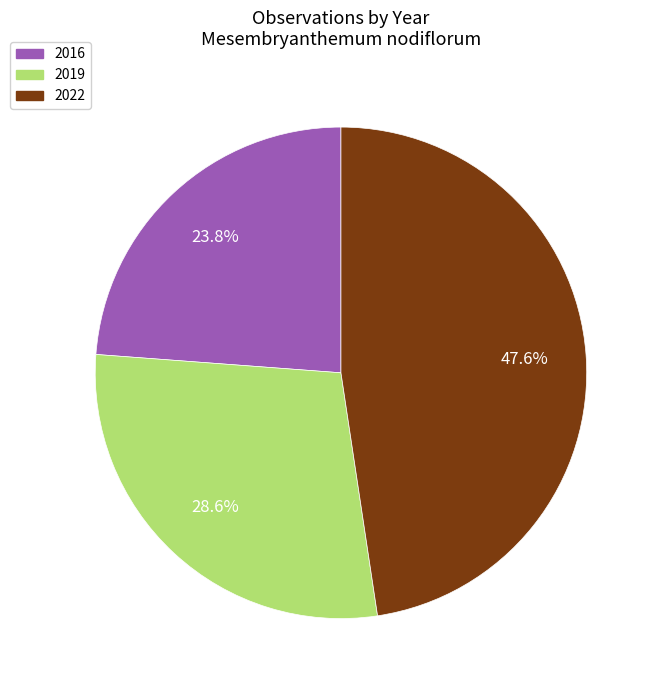

To the nearest percent, what is the difference between the largest and smallest slice percentages?

24%